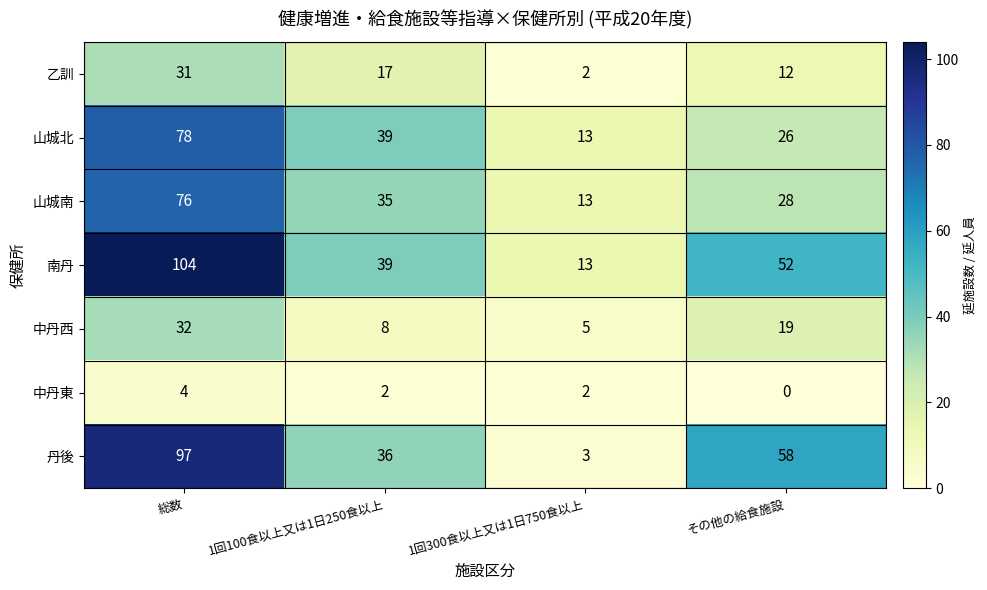

List the labels in order of 乙訓 value, smallest first.

1回300食以上又は1日750食以上, その他の給食施設, 1回100食以上又は1日250食以上, 総数